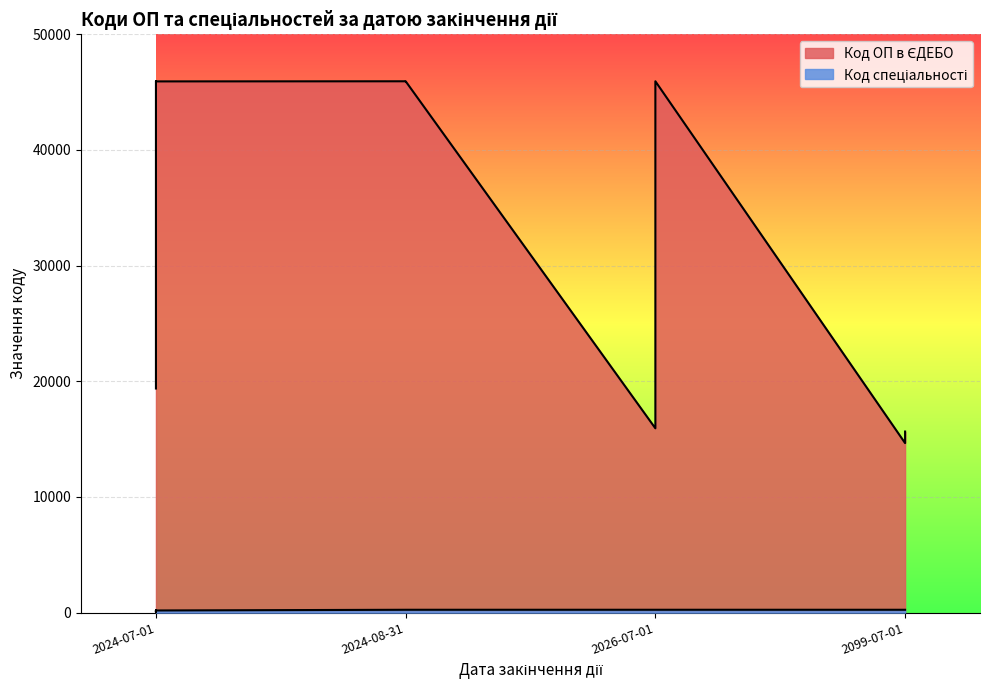

What are all the series names shown in the legend?

Код ОП в ЄДЕБО, Код спеціальності